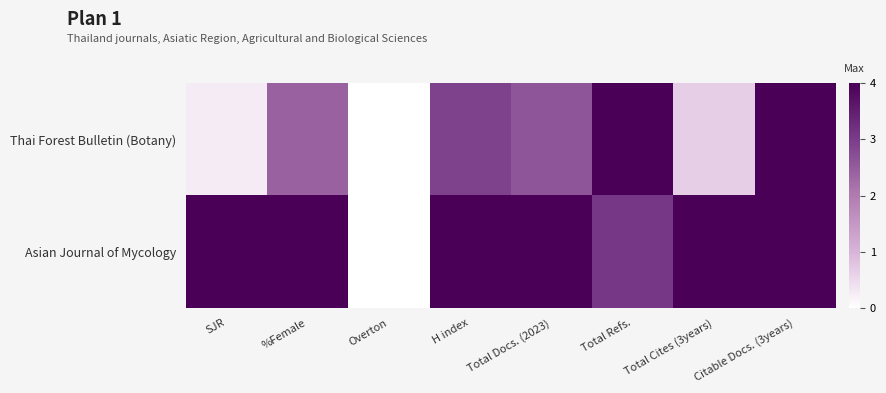

Reading left to right, list all the values displayed in this chart.

Thai Forest Bulletin (Botany): SJR=0.3	%Female=2.4	Overton=0.0	H index=2.9	Total Docs. (2023)=2.6	Total Refs.=4.0	Total Cites (3years)=0.6	Citable Docs. (3years)=4.0
Asian Journal of Mycology: SJR=4.0	%Female=4.0	Overton=0.0	H index=4.0	Total Docs. (2023)=4.0	Total Refs.=3.1	Total Cites (3years)=4.0	Citable Docs. (3years)=4.0